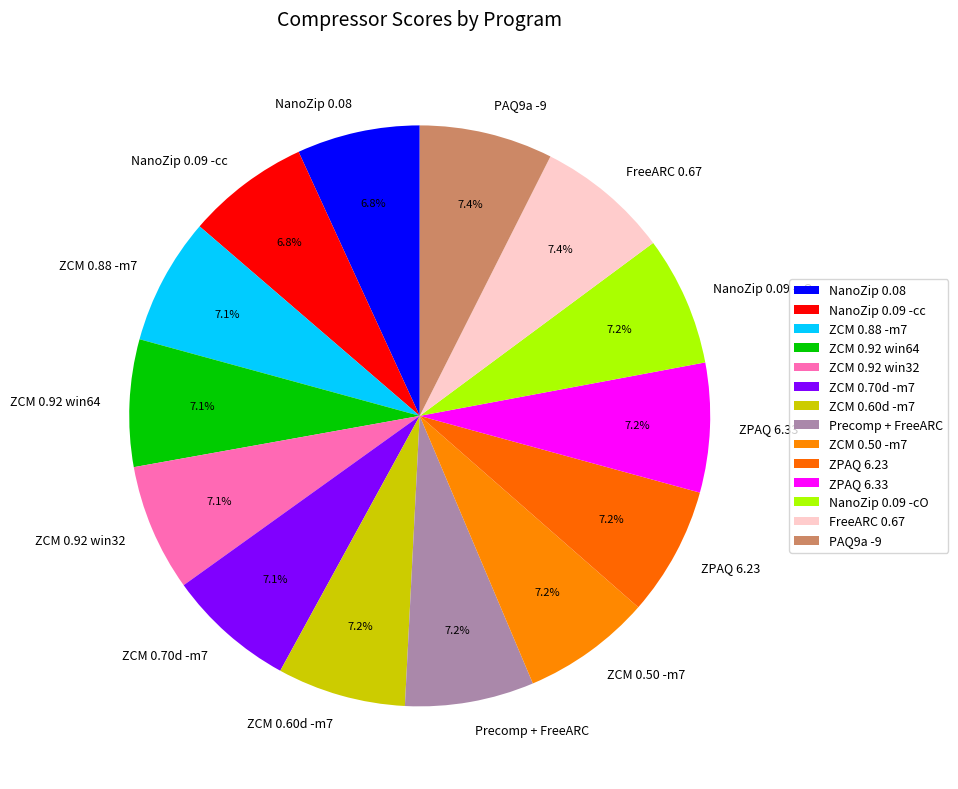

Does any single category account for the majority?

No